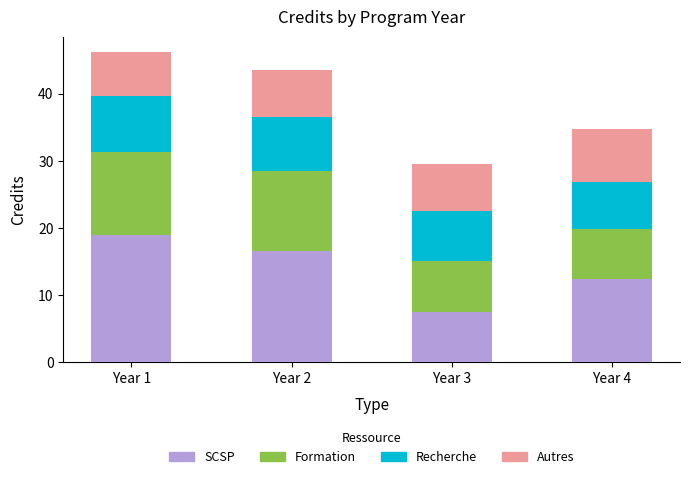

Reading left to right, transcribe the values for SCSP.

18.9	16.5	7.5	12.3